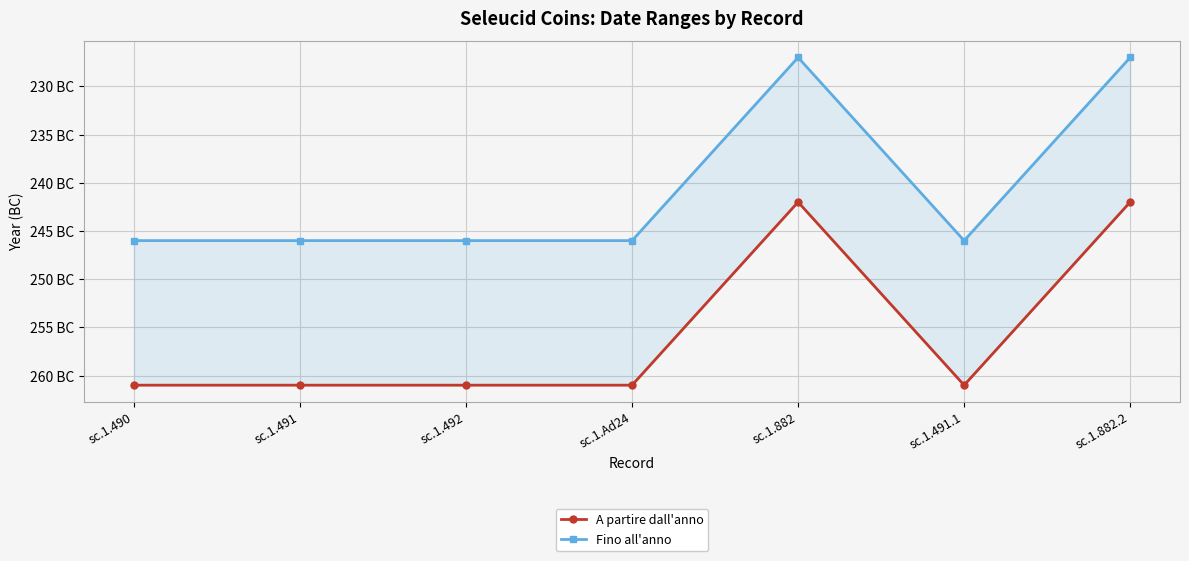

True or false: A partire dall'anno and Fino all'anno intersect in this chart.

False